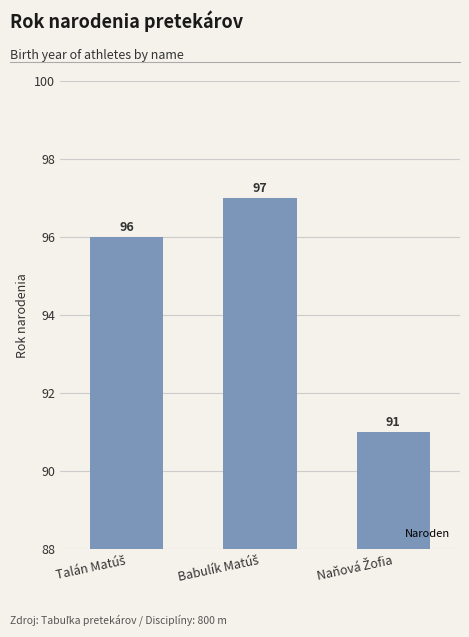

Reading left to right, transcribe all the data shown in this chart.

96	97	91